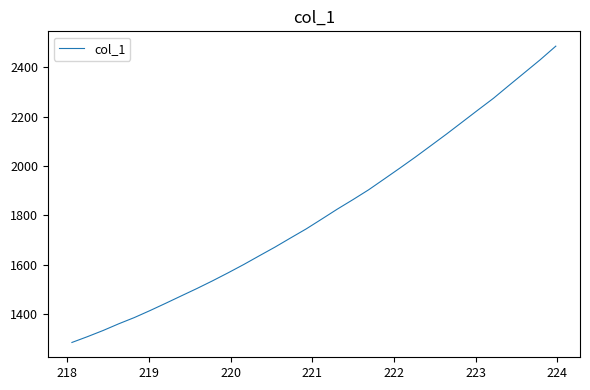

How many values are below 1785?

16